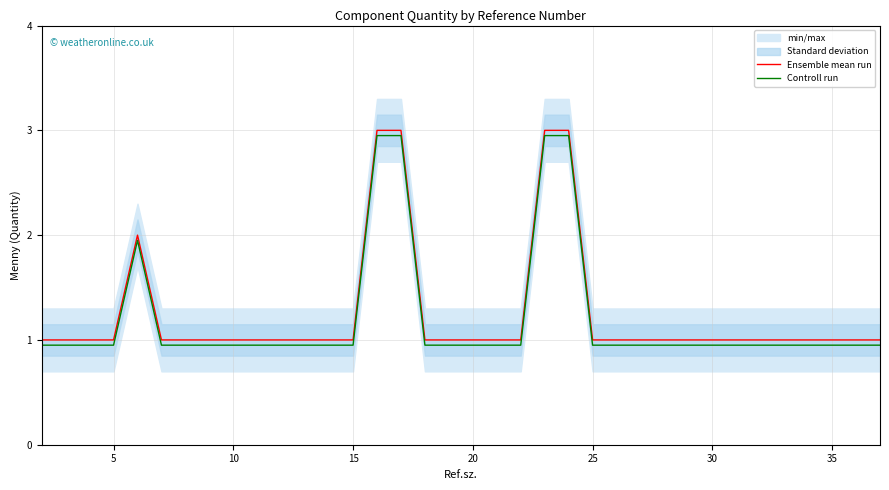

List the series in order of their overall mean, highest first.

Ensemble mean run, Controll run